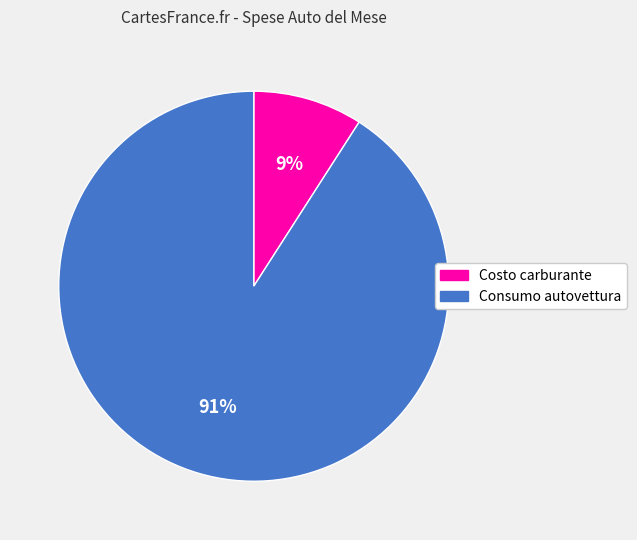

To the nearest percent, what portion does Costo carburante represent?

9%